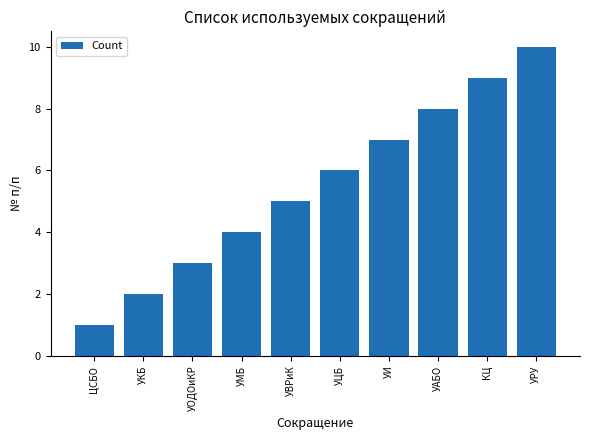

What is the value of the 10th bar from the left?

10